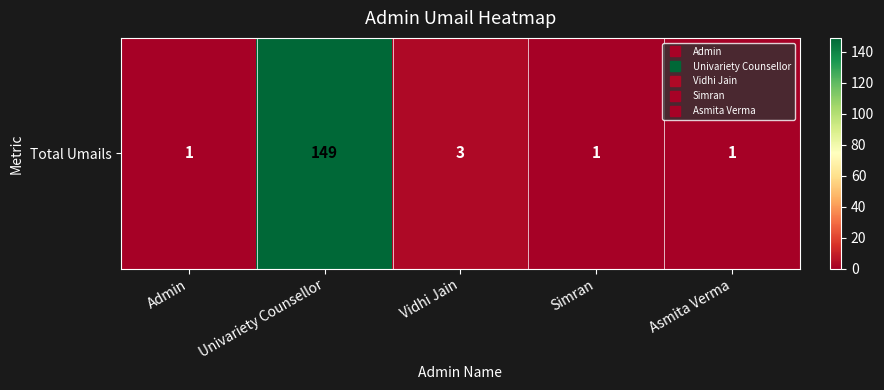

At which label is the value closest to 75?

Vidhi Jain